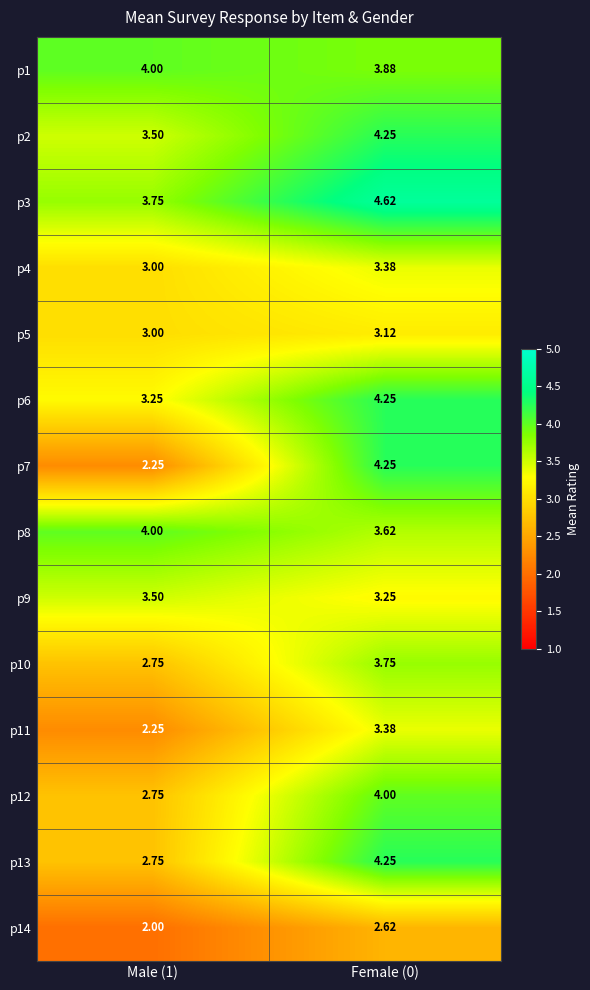

Between Male (1) and Female (0), which series saw the biggest shift?

p7